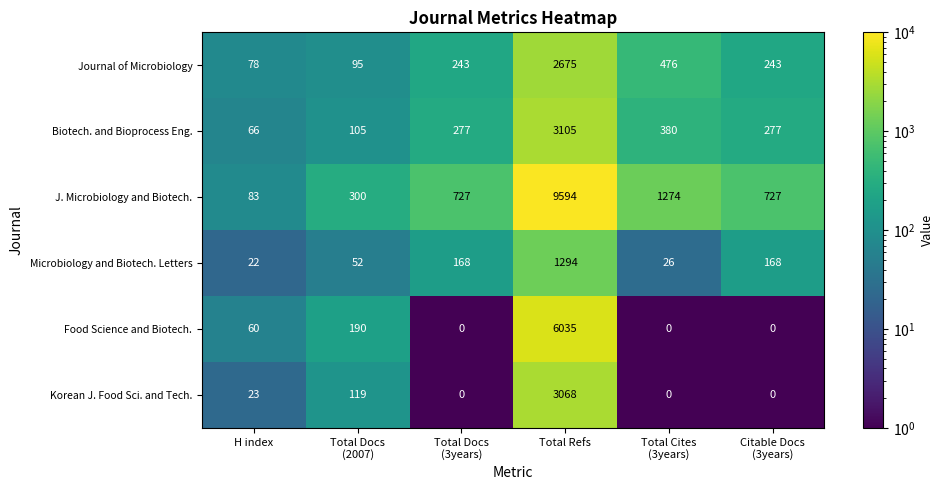

What is the average value of the Food Science and Biotech. series?

1048